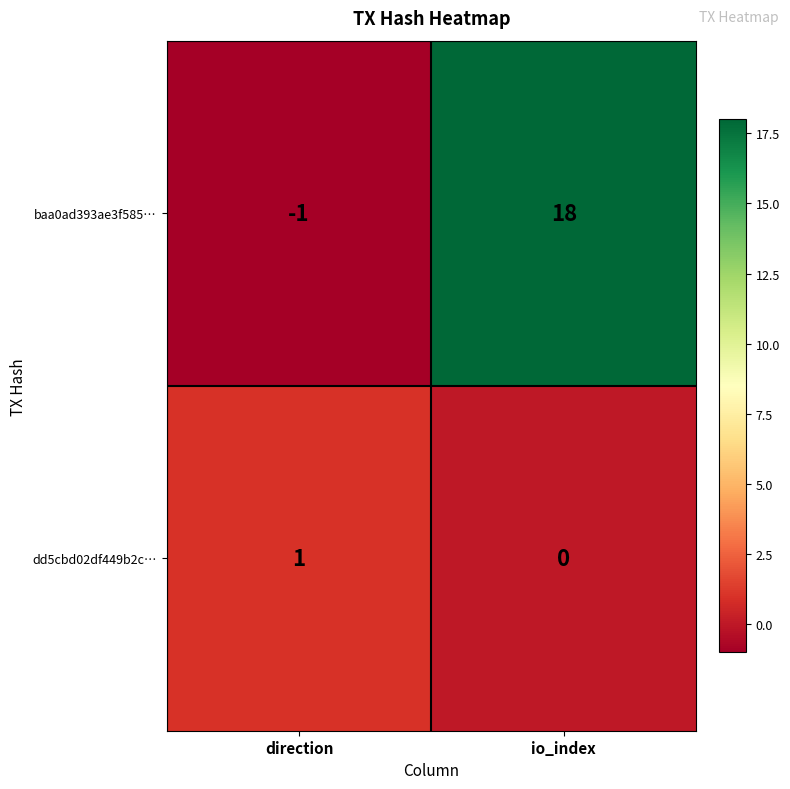

Is the value of dd5cbd02df449b2c… at io_index greater than the value of baa0ad393ae3f585… at direction?

Yes